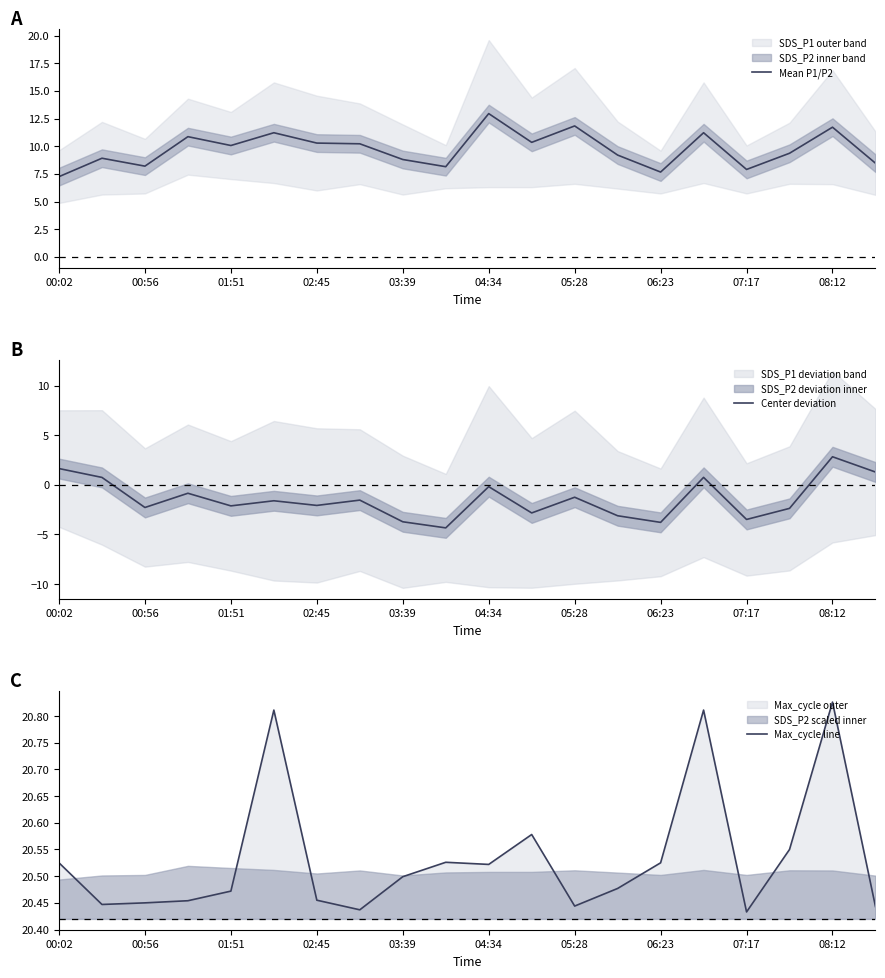

Is it true that Mean P1/P2 equals 17.2 at 01:51?

False